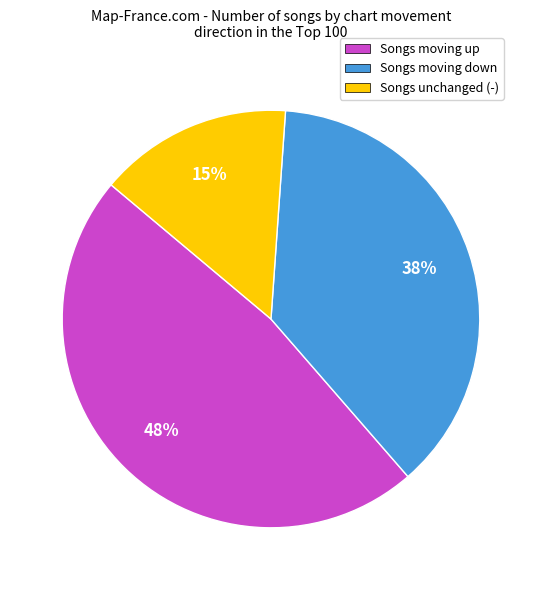

To the nearest percent, what is the difference between the largest and smallest slice percentages?

33%